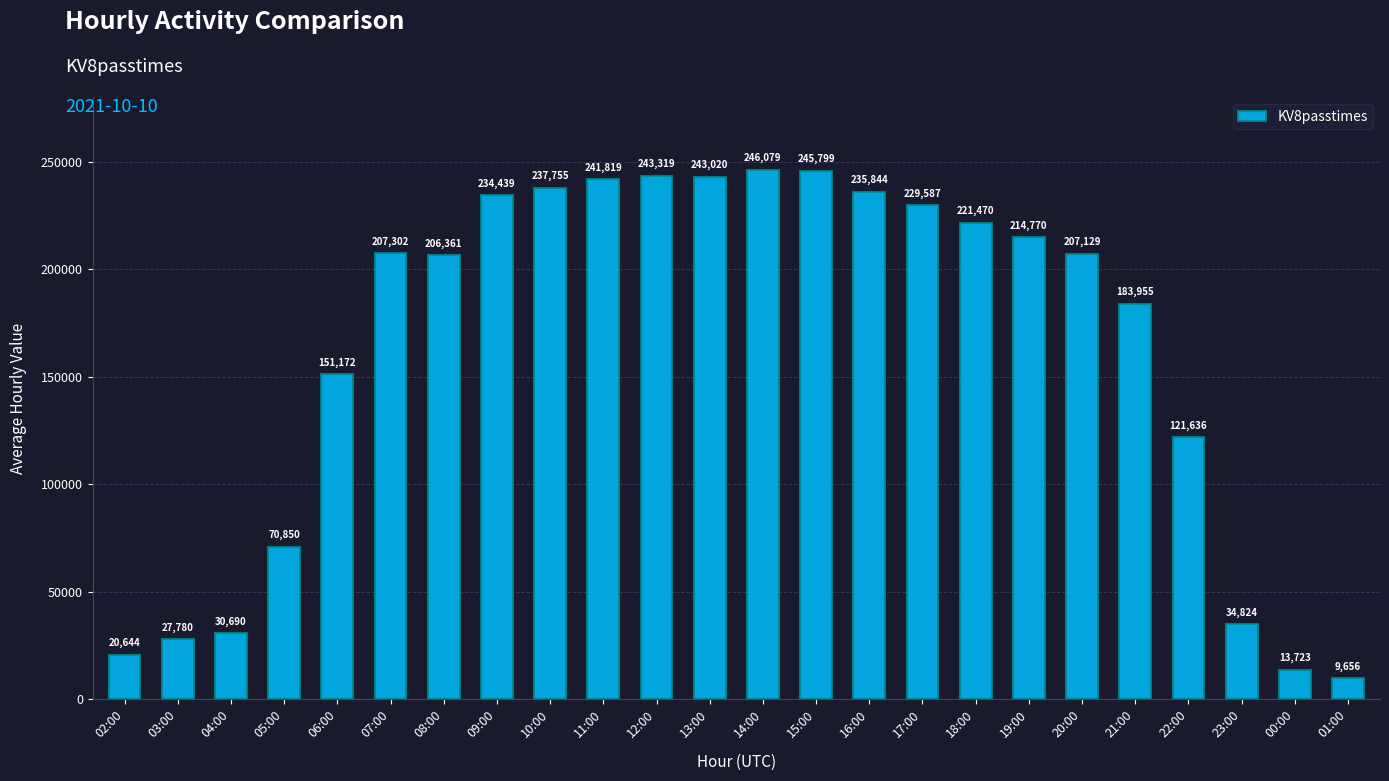

Rank the categories by value from lowest to highest.

01:00, 00:00, 02:00, 03:00, 04:00, 23:00, 05:00, 22:00, 06:00, 21:00, 08:00, 20:00, 07:00, 19:00, 18:00, 17:00, 09:00, 16:00, 10:00, 11:00, 13:00, 12:00, 15:00, 14:00